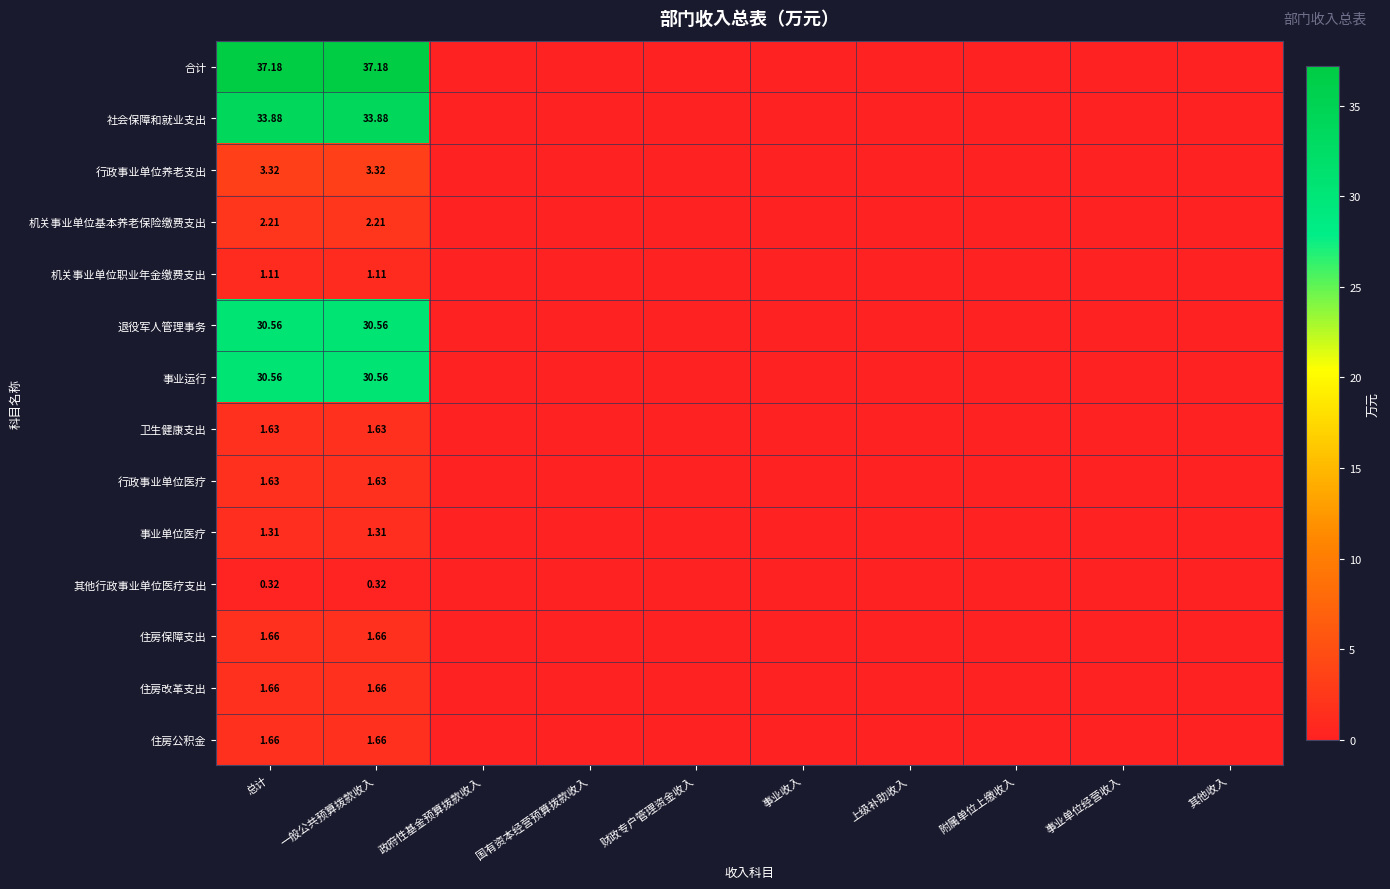

At which label does 退役军人管理事务 reach its minimum?

政府性基金预算拨款收入